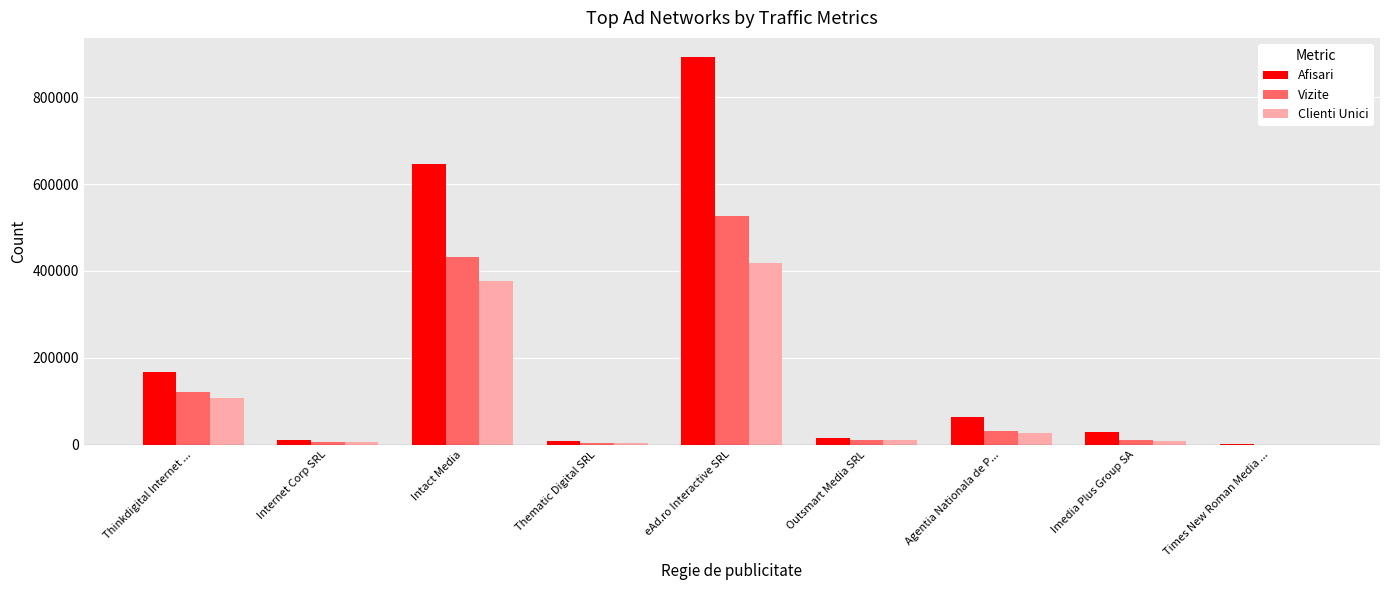

What is the total value across all series at Imedia Plus Group SA?

47814